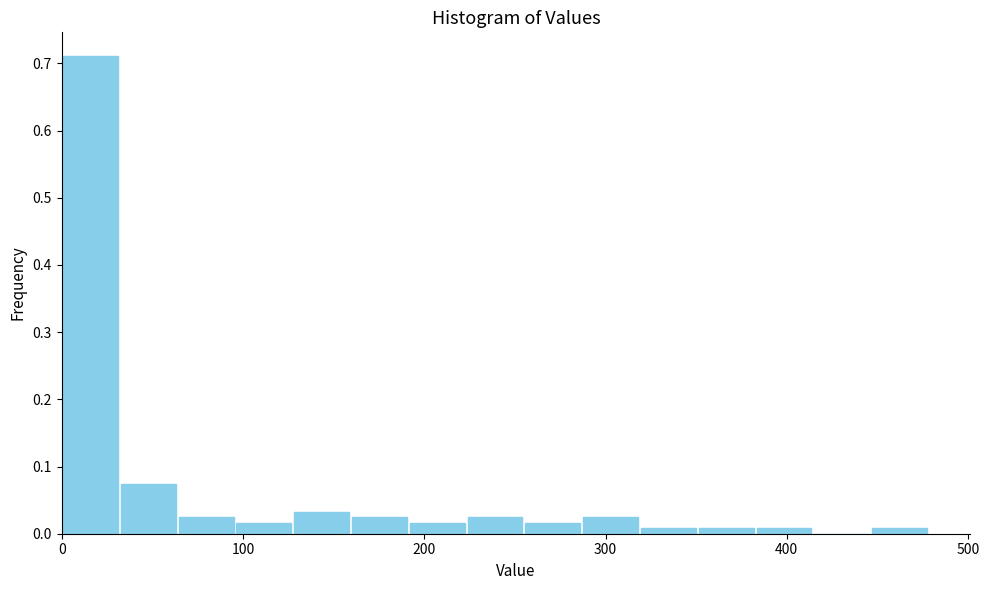

Read against the x-axis, roughly where is the centre of the tallest bar?

20